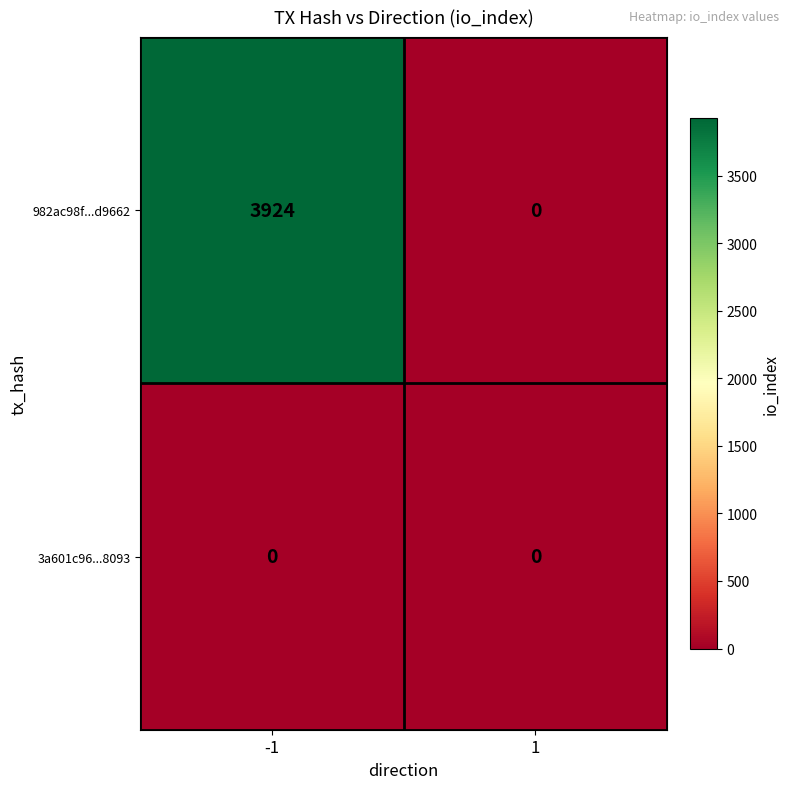

Which series has the widest spread of values?

982ac98f...d9662